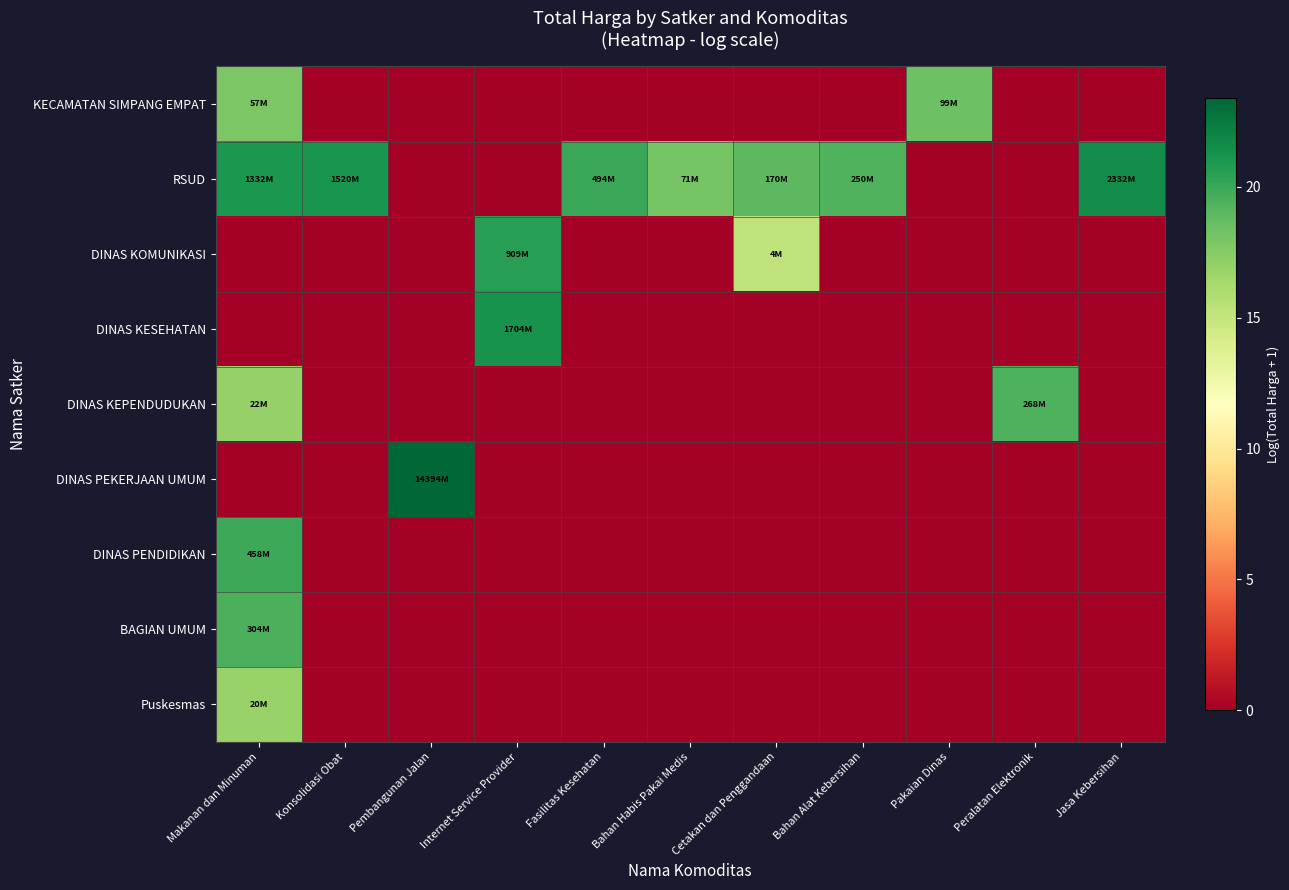

Reading left to right, list all the values displayed in this chart.

KECAMATAN SIMPANG EMPAT: Makanan dan Minuman=17.9	Konsolidasi Obat=0.0	Pembangunan Jalan=0.0	Internet Service Provider=0.0	Fasilitas Kesehatan=0.0	Bahan Habis Pakai Medis=0.0	Cetakan dan Penggandaan=0.0	Bahan Alat Kebersihan=0.0	Pakaian Dinas=18.4	Peralatan Elektronik=0.0	Jasa Kebersihan=0.0
RSUD: Makanan dan Minuman=21.0	Konsolidasi Obat=21.1	Pembangunan Jalan=0.0	Internet Service Provider=0.0	Fasilitas Kesehatan=20.0	Bahan Habis Pakai Medis=18.1	Cetakan dan Penggandaan=19.0	Bahan Alat Kebersihan=19.3	Pakaian Dinas=0.0	Peralatan Elektronik=0.0	Jasa Kebersihan=21.6
DINAS KOMUNIKASI: Makanan dan Minuman=0.0	Konsolidasi Obat=0.0	Pembangunan Jalan=0.0	Internet Service Provider=20.6	Fasilitas Kesehatan=0.0	Bahan Habis Pakai Medis=0.0	Cetakan dan Penggandaan=15.2	Bahan Alat Kebersihan=0.0	Pakaian Dinas=0.0	Peralatan Elektronik=0.0	Jasa Kebersihan=0.0
DINAS KESEHATAN: Makanan dan Minuman=0.0	Konsolidasi Obat=0.0	Pembangunan Jalan=0.0	Internet Service Provider=21.3	Fasilitas Kesehatan=0.0	Bahan Habis Pakai Medis=0.0	Cetakan dan Penggandaan=0.0	Bahan Alat Kebersihan=0.0	Pakaian Dinas=0.0	Peralatan Elektronik=0.0	Jasa Kebersihan=0.0
DINAS KEPENDUDUKAN: Makanan dan Minuman=16.9	Konsolidasi Obat=0.0	Pembangunan Jalan=0.0	Internet Service Provider=0.0	Fasilitas Kesehatan=0.0	Bahan Habis Pakai Medis=0.0	Cetakan dan Penggandaan=0.0	Bahan Alat Kebersihan=0.0	Pakaian Dinas=0.0	Peralatan Elektronik=19.4	Jasa Kebersihan=0.0
DINAS PEKERJAAN UMUM: Makanan dan Minuman=0.0	Konsolidasi Obat=0.0	Pembangunan Jalan=23.4	Internet Service Provider=0.0	Fasilitas Kesehatan=0.0	Bahan Habis Pakai Medis=0.0	Cetakan dan Penggandaan=0.0	Bahan Alat Kebersihan=0.0	Pakaian Dinas=0.0	Peralatan Elektronik=0.0	Jasa Kebersihan=0.0
DINAS PENDIDIKAN: Makanan dan Minuman=19.9	Konsolidasi Obat=0.0	Pembangunan Jalan=0.0	Internet Service Provider=0.0	Fasilitas Kesehatan=0.0	Bahan Habis Pakai Medis=0.0	Cetakan dan Penggandaan=0.0	Bahan Alat Kebersihan=0.0	Pakaian Dinas=0.0	Peralatan Elektronik=0.0	Jasa Kebersihan=0.0
BAGIAN UMUM: Makanan dan Minuman=19.5	Konsolidasi Obat=0.0	Pembangunan Jalan=0.0	Internet Service Provider=0.0	Fasilitas Kesehatan=0.0	Bahan Habis Pakai Medis=0.0	Cetakan dan Penggandaan=0.0	Bahan Alat Kebersihan=0.0	Pakaian Dinas=0.0	Peralatan Elektronik=0.0	Jasa Kebersihan=0.0
Puskesmas: Makanan dan Minuman=16.8	Konsolidasi Obat=0.0	Pembangunan Jalan=0.0	Internet Service Provider=0.0	Fasilitas Kesehatan=0.0	Bahan Habis Pakai Medis=0.0	Cetakan dan Penggandaan=0.0	Bahan Alat Kebersihan=0.0	Pakaian Dinas=0.0	Peralatan Elektronik=0.0	Jasa Kebersihan=0.0